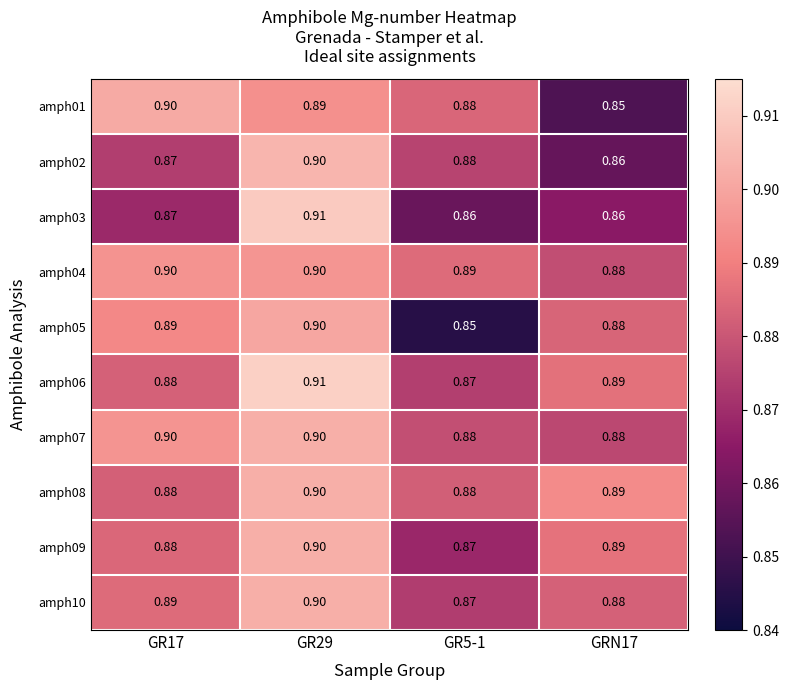

Is the value of amph03 at GRN17 greater than the value of amph01 at GR29?

No